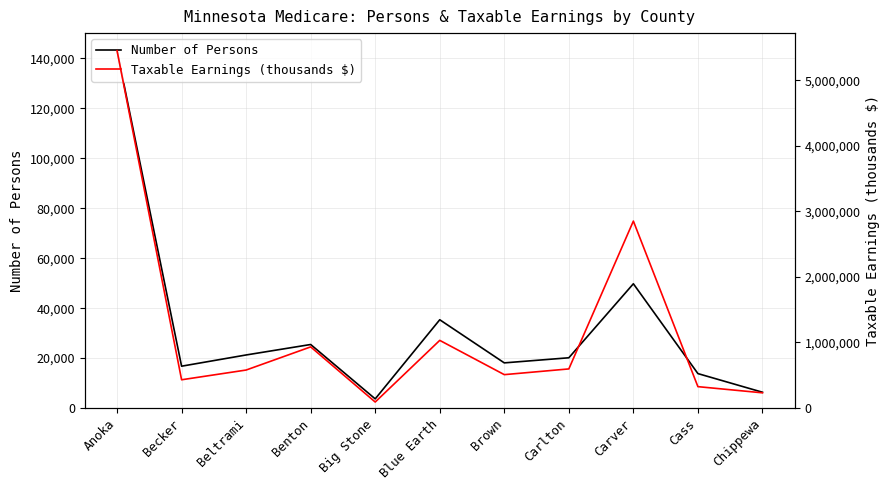

How many data points in Number of Persons are above 20131?

5